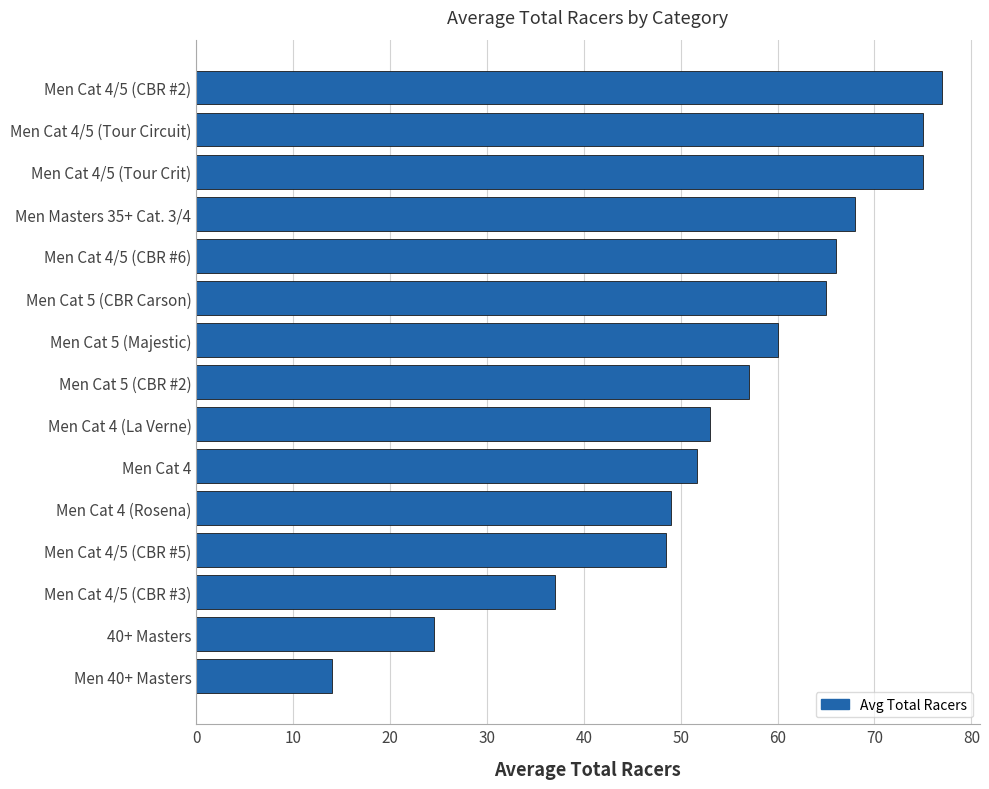

How many bars are there in total?

15